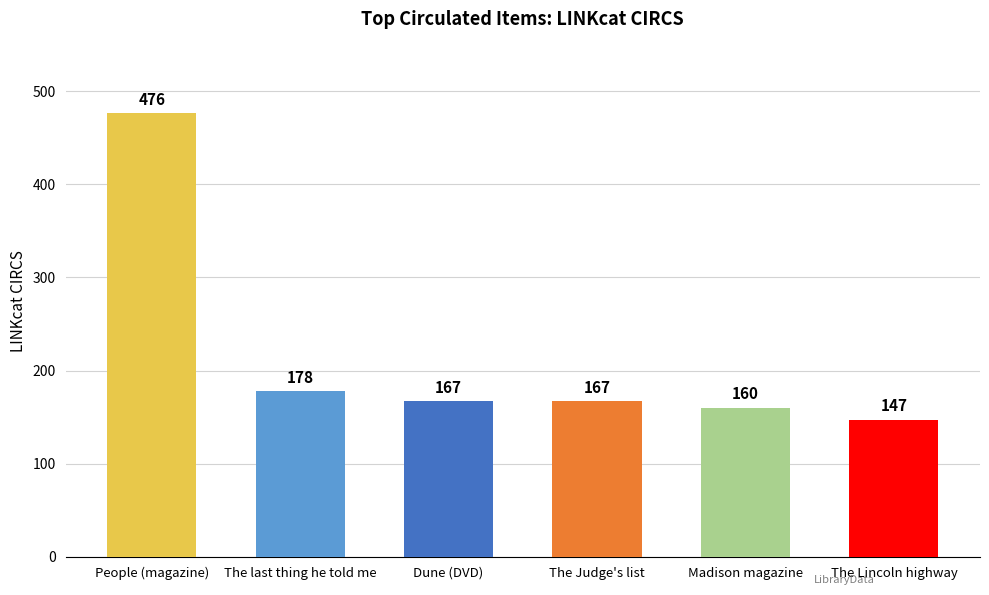

What is the greatest value displayed?

476